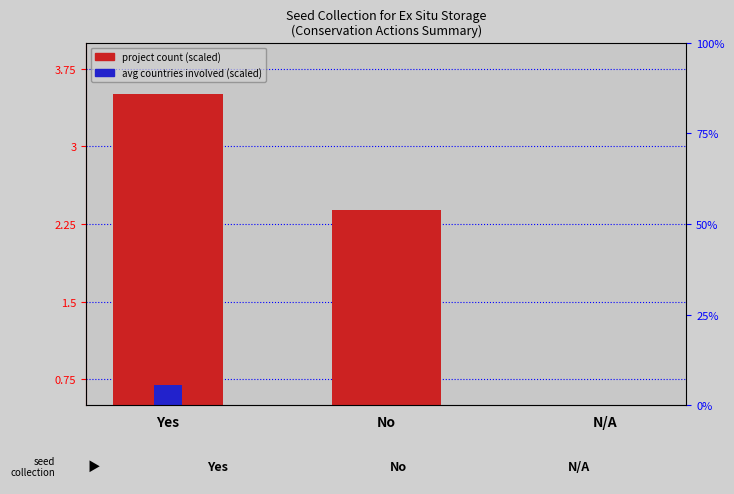

Which series has the widest spread of values?

project count (scaled)